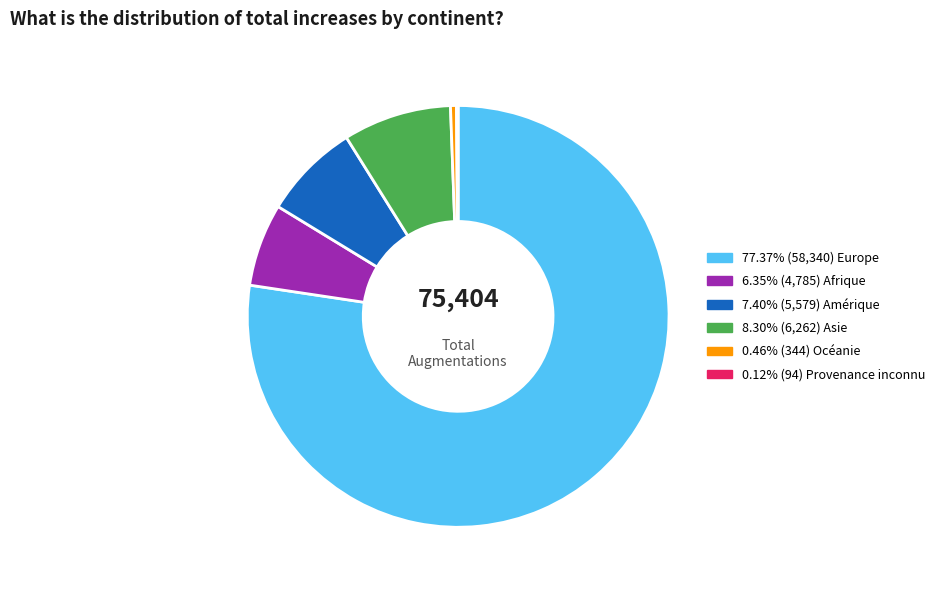

Is there any slice that represents more than half of the pie?

Yes